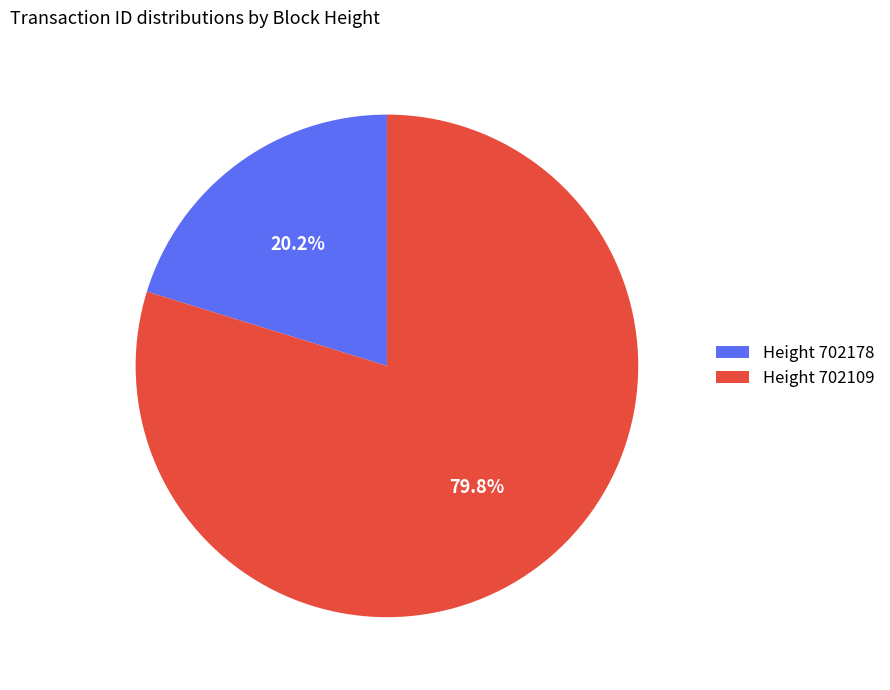

Which slice represents more than half of the pie?

Height 702109